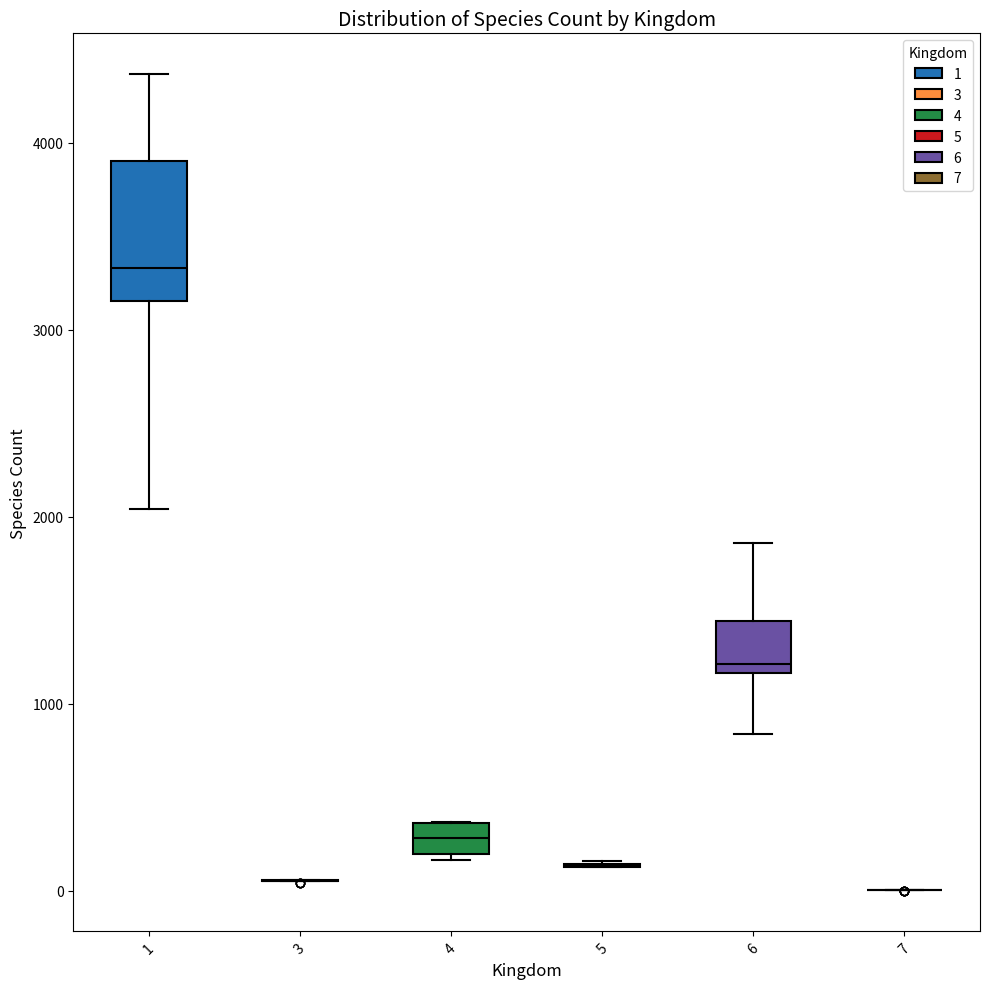

Reading left to right, transcribe this box plot: for each box, give where its median line is, the range the box spans, and where its two whiskers end, as read against the y-axis. The values are not printed on the chart, so give them approximately, as read against the axis.

1: median 3300, box 3200 to 3900, whiskers 2000 to 4400
3: box collapsed to a line at 100, whiskers 100 to 100
4: median 300, box 200 to 400, whiskers 200 to 400
5: box collapsed to a line at 100, whiskers 100 to 200
6: median 1200 (just above the box's lower edge), box 1200 to 1400, whiskers 800 to 1900
7: box collapsed to a line at 0, whiskers 0 to 0